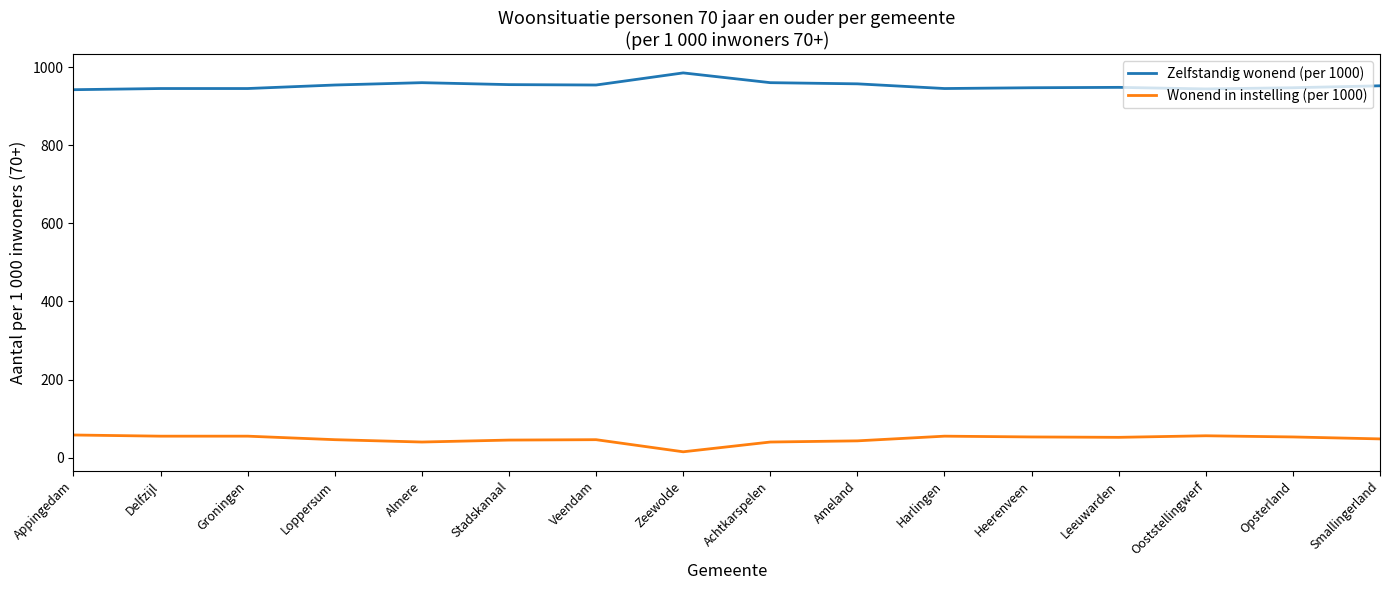

What is the lowest value of the Zelfstandig wonend (per 1000) series?

942